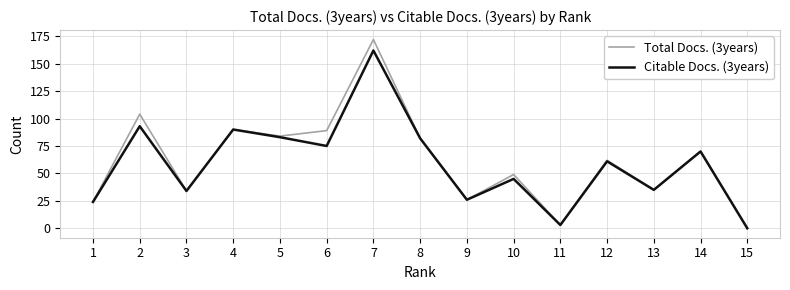

What is the total value across all series at 14?

140